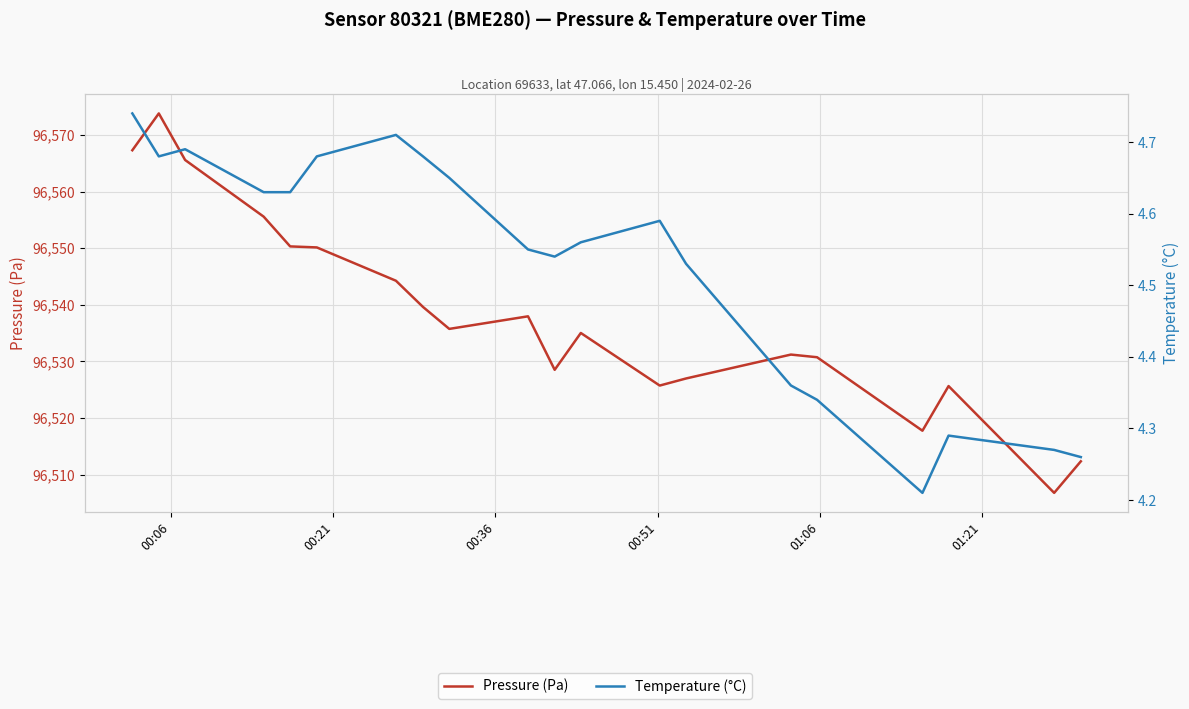

True or false: Temperature (°C) and Pressure (Pa) intersect in this chart.

False